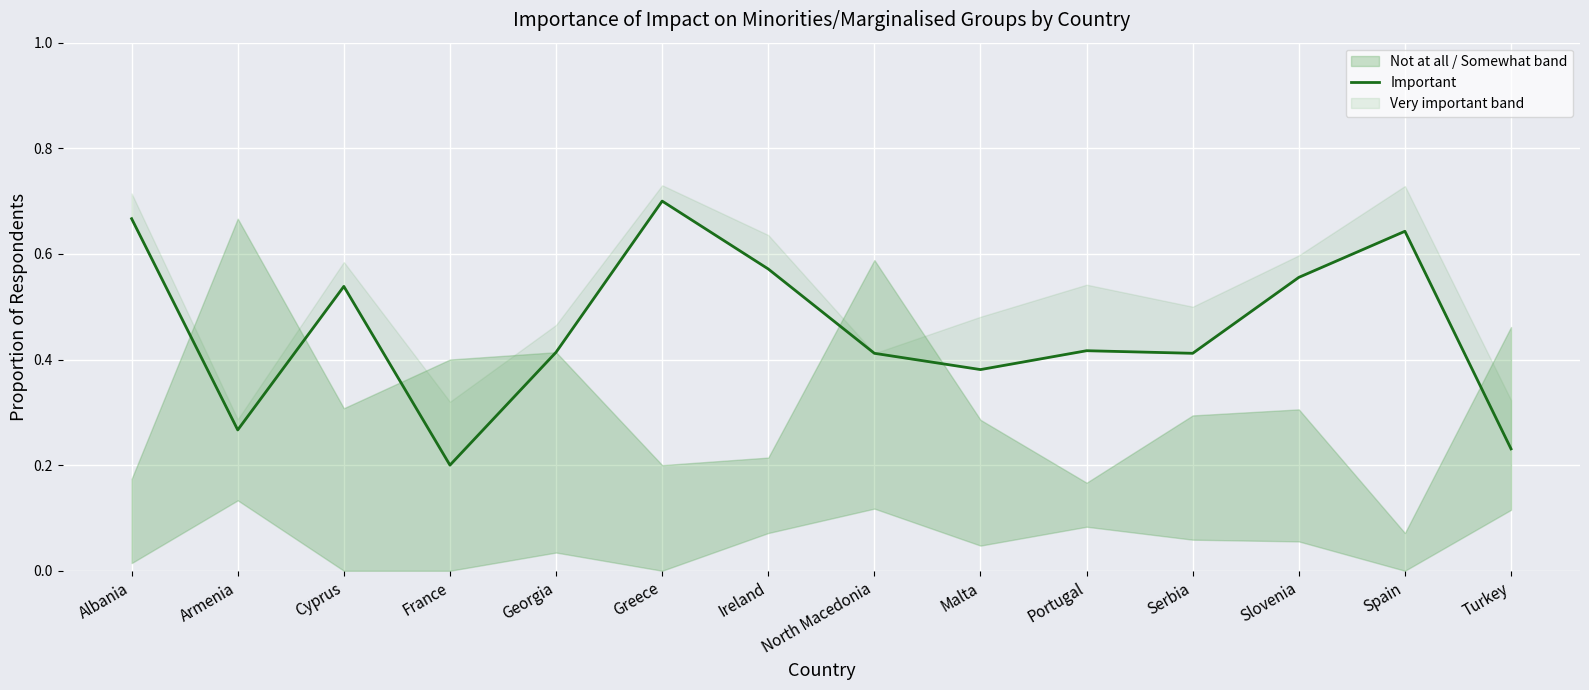

What is the label of the 6th point from the left?

Greece